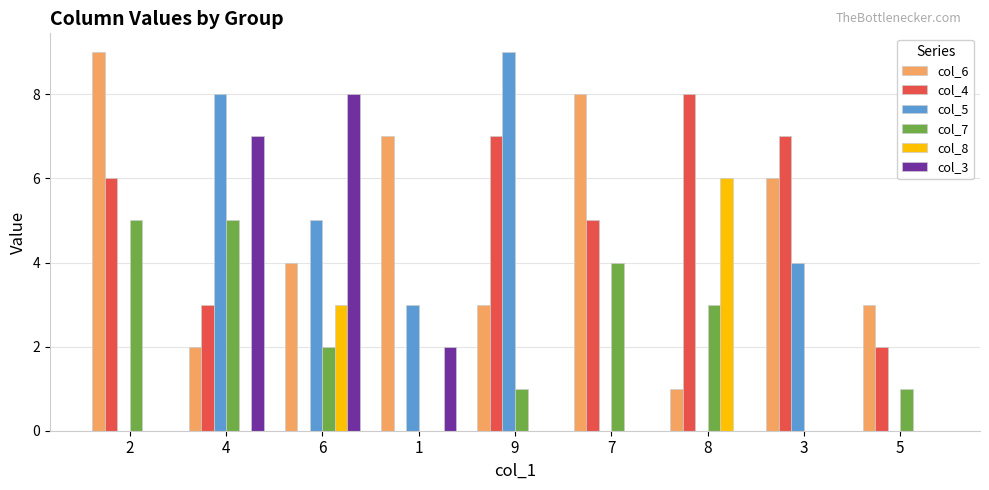

What is the maximum value shown in the chart?

9